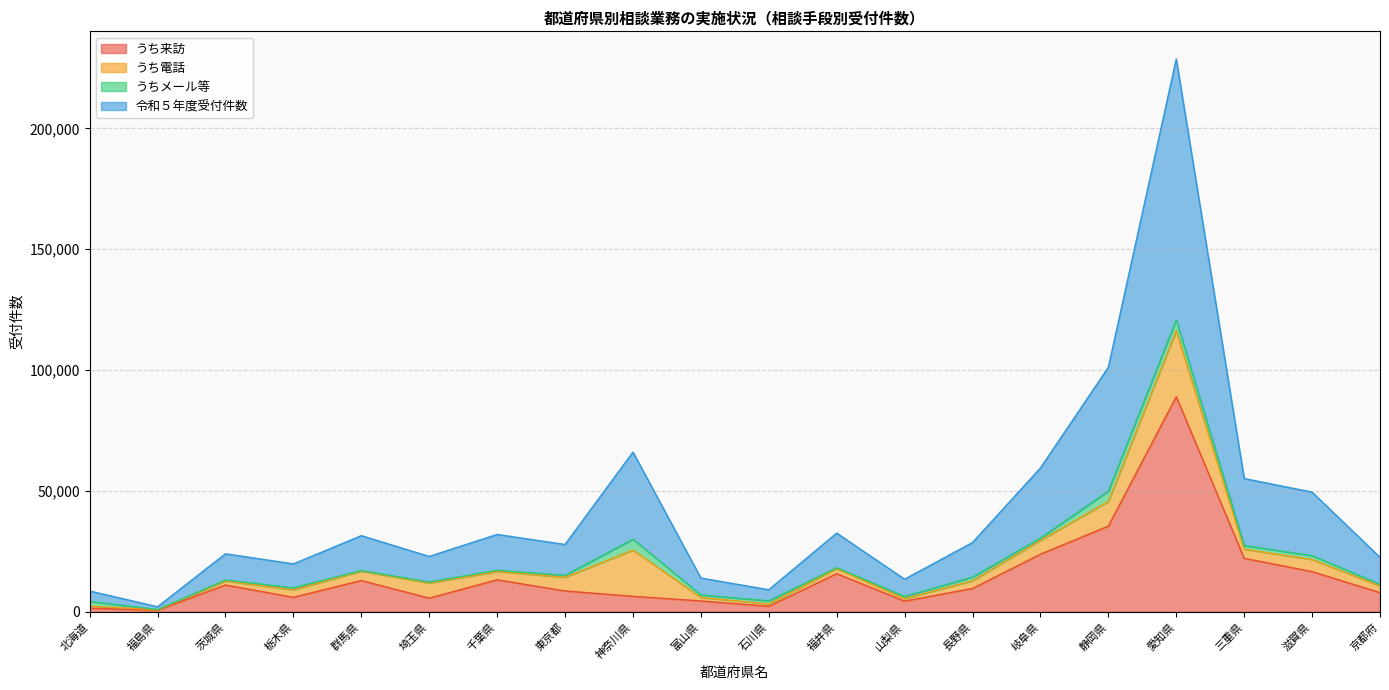

Does the chart display data point markers on the line(s)?

No